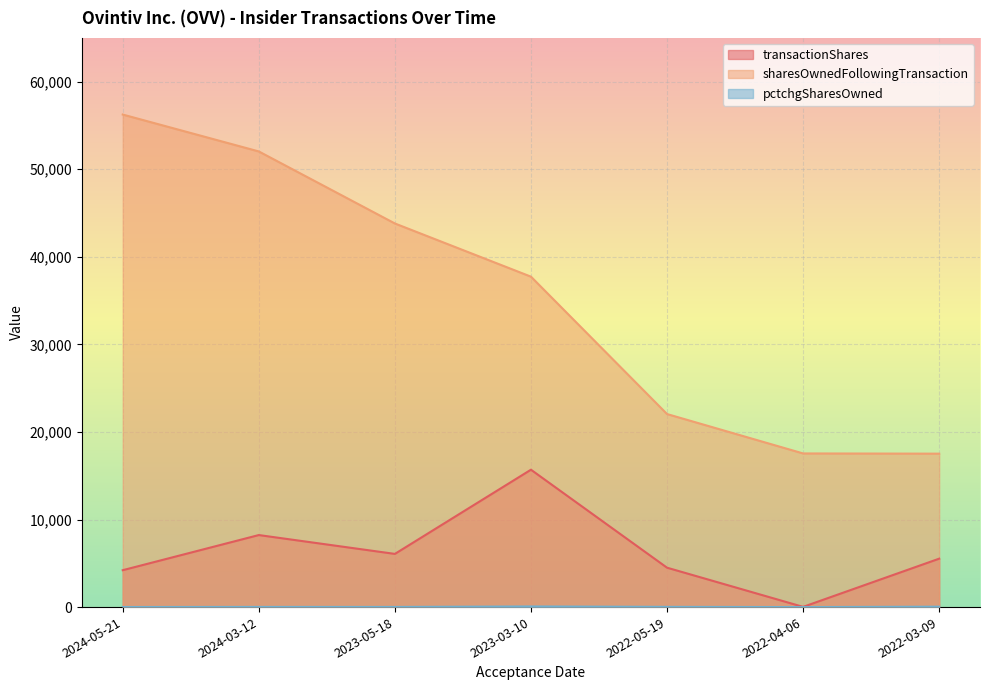

List the series in order of their overall mean, highest first.

sharesOwnedFollowingTransaction, transactionShares, pctchgSharesOwned